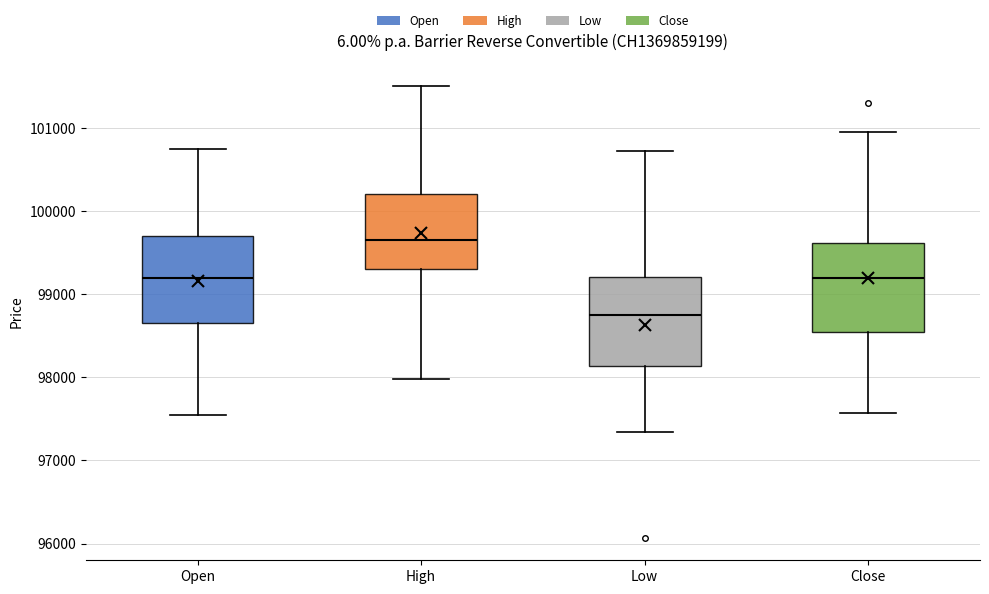

Which box has the highest median line?

High